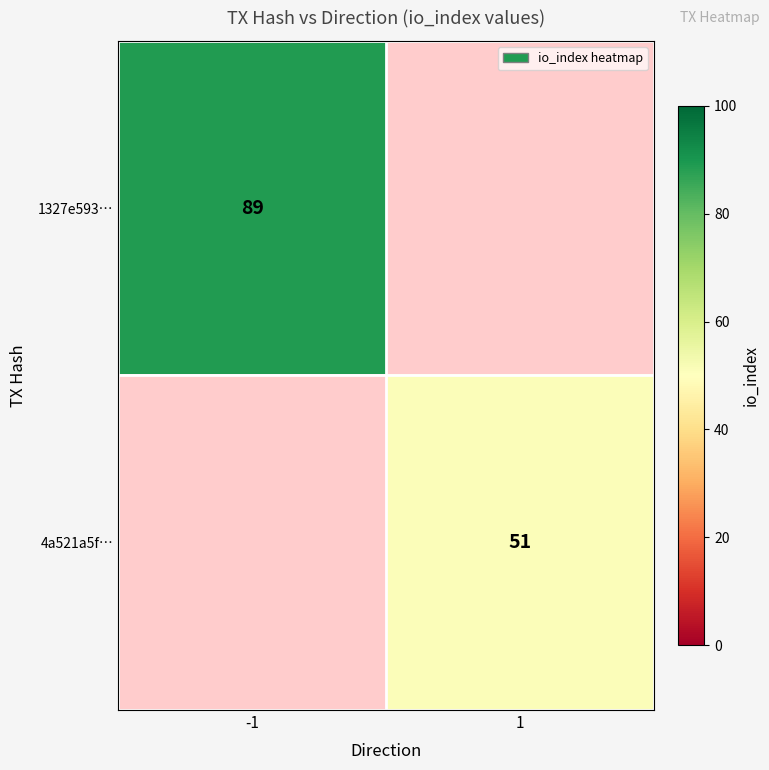

True or false: 4a521a5f… has a value of 29 at 1.

False